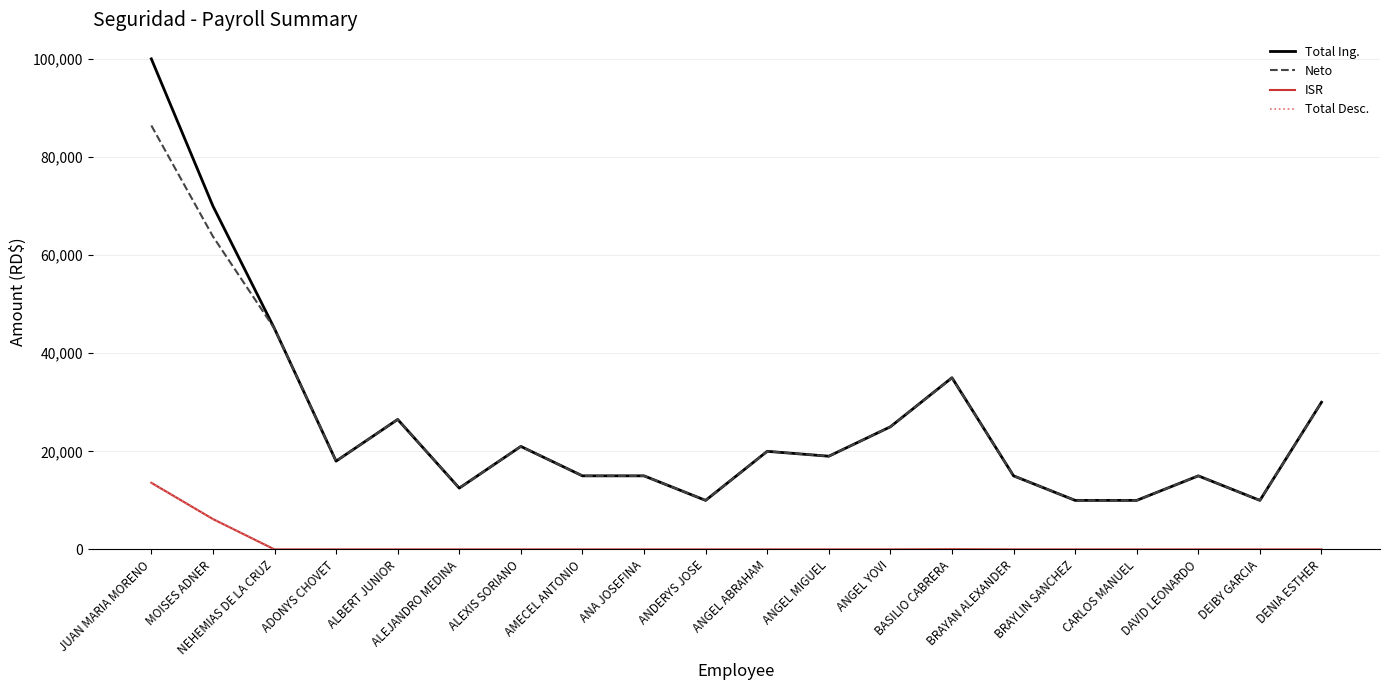

True or false: Total Ing. and ISR intersect in this chart.

False